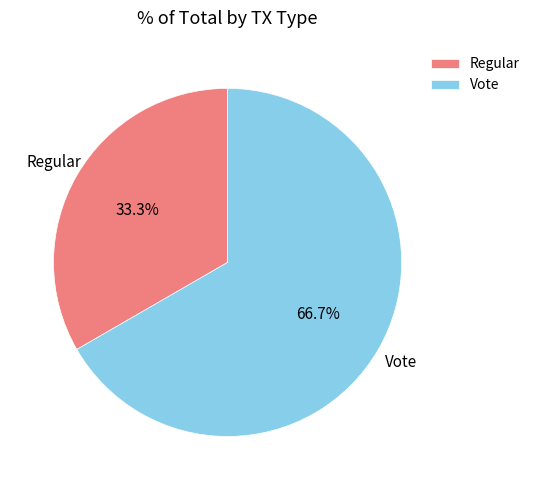

Between Vote and Regular, which is larger?

Vote